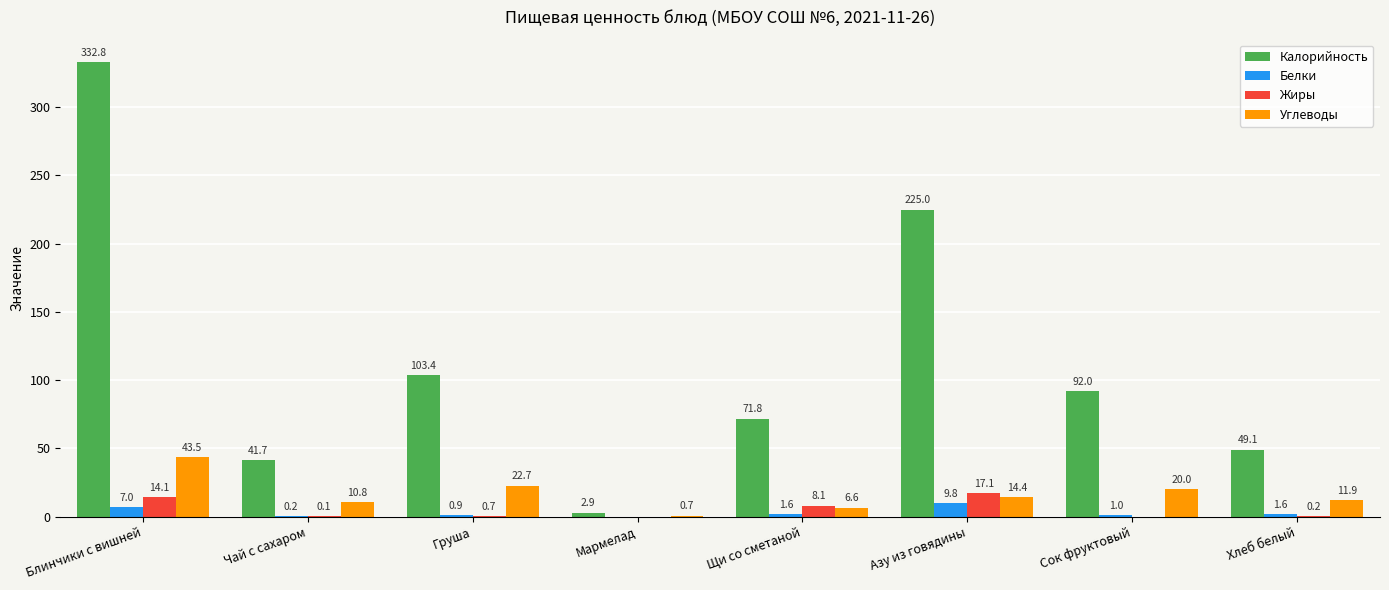

Where is Жиры nearest to the value 8?

Щи со сметаной